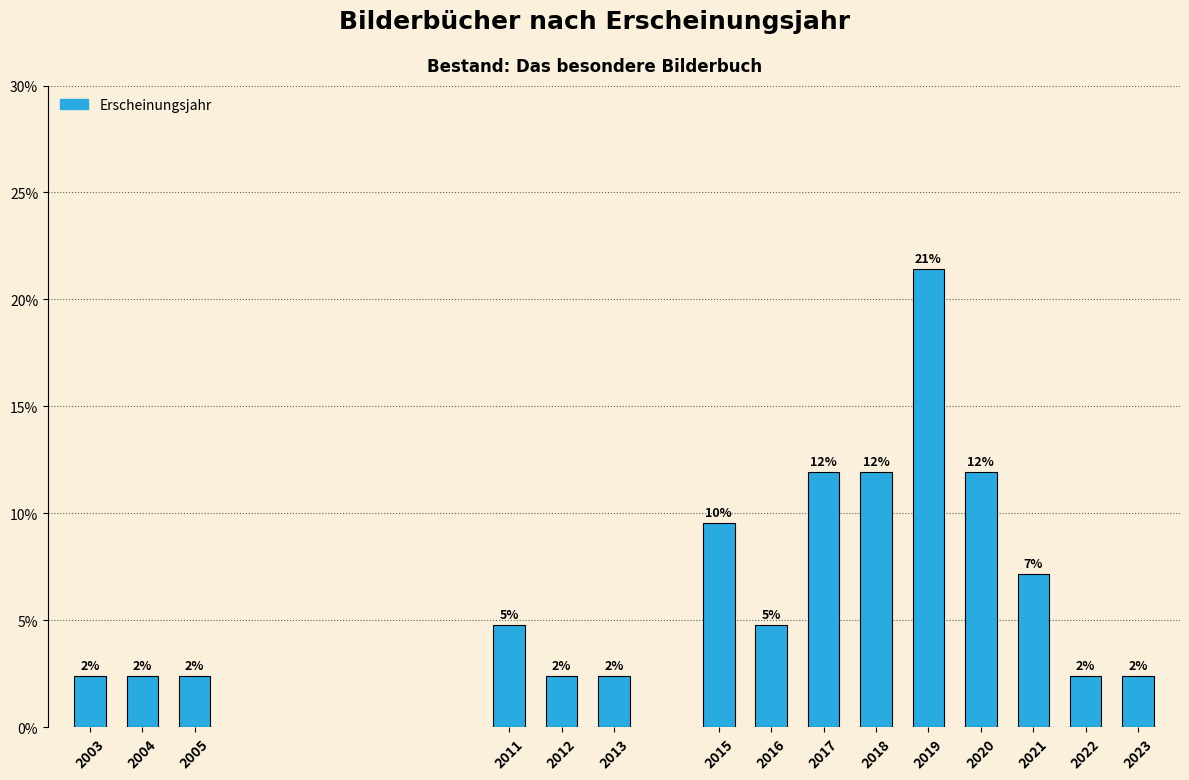

Does the chart contain any negative values?

No